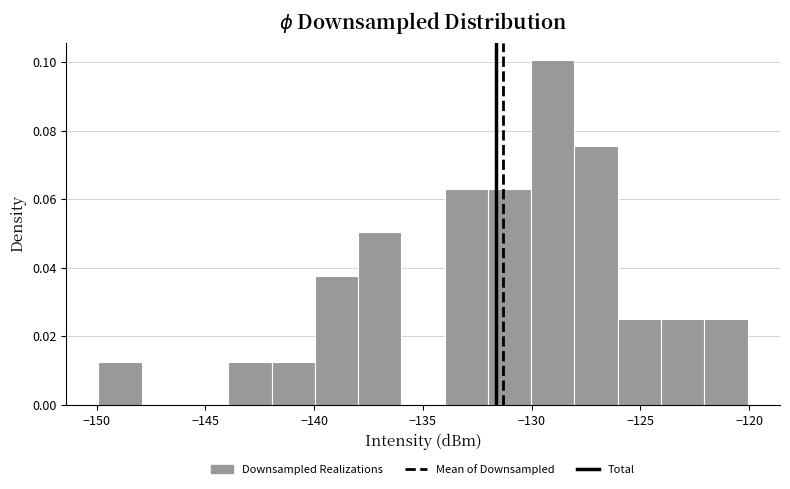

Read against the x-axis, roughly where is the centre of the tallest bar?

-129.0